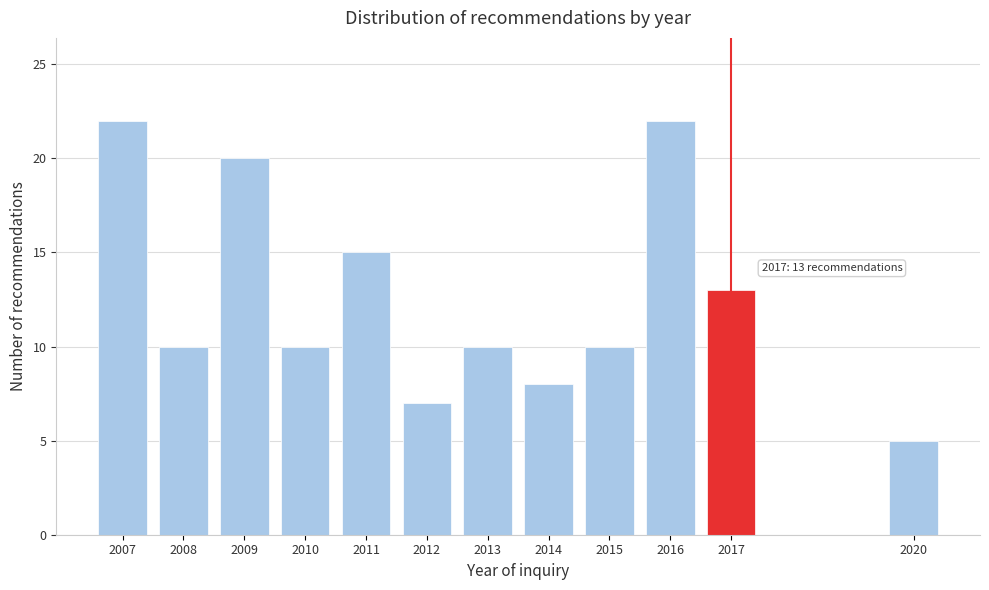

Reading right to left, transcribe all the data shown in this chart.

2020=5	2017=13	2016=22	2015=10	2014=8	2013=10	2012=7	2011=15	2010=10	2009=20	2008=10	2007=22